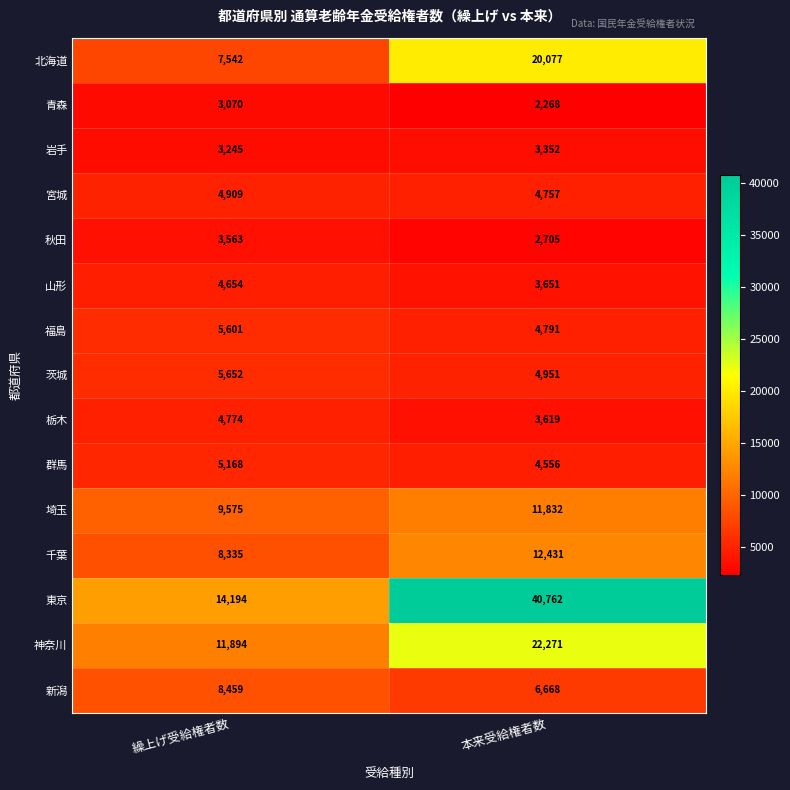

Which category has the lowest value in the 埼玉 series?

繰上げ受給権者数